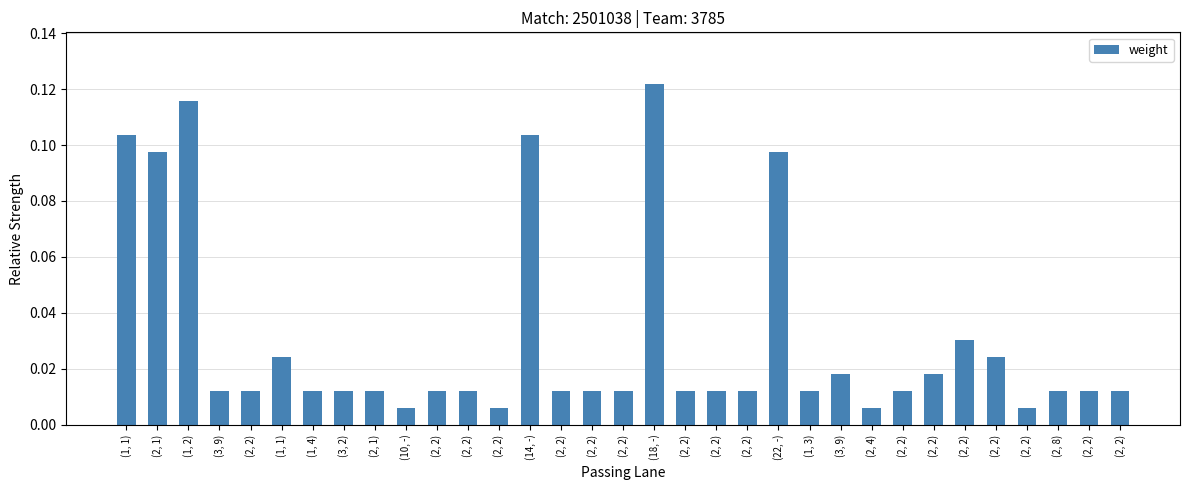

Where is the data nearest to the value 0?

(10, -)